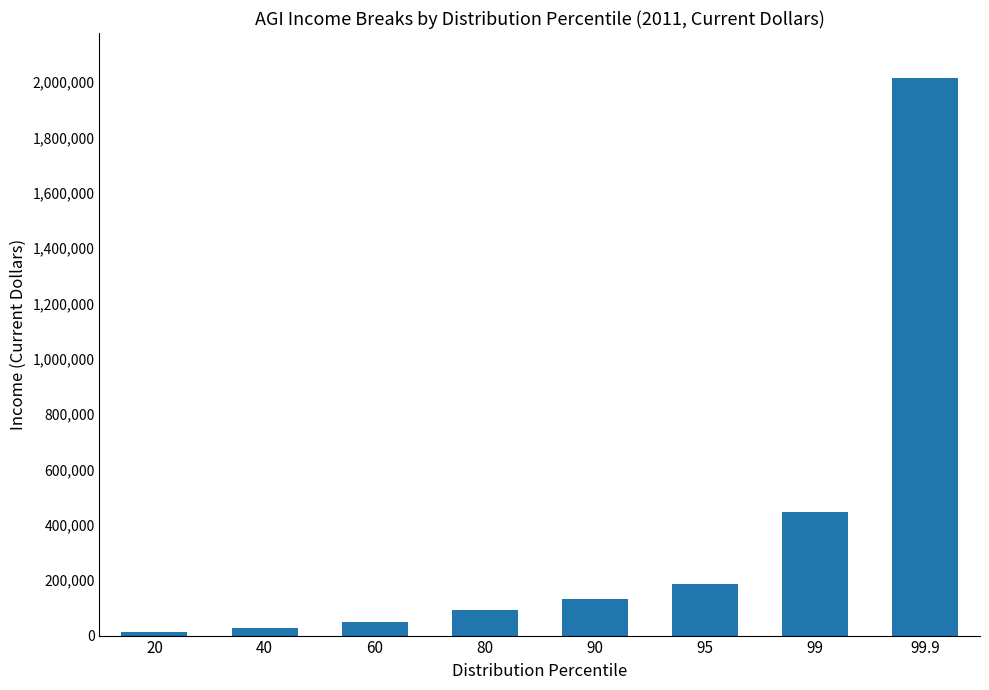

Are the bars horizontal?

No